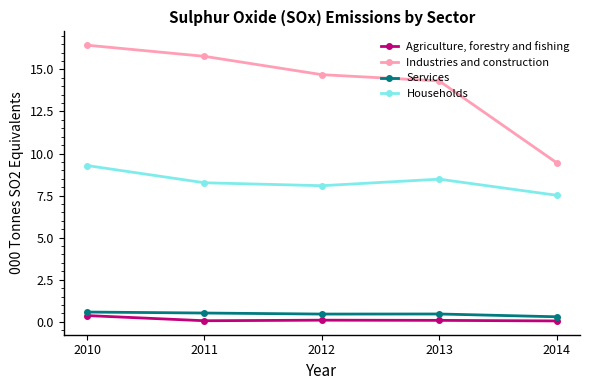

What is the average value of the Households series?

8.3